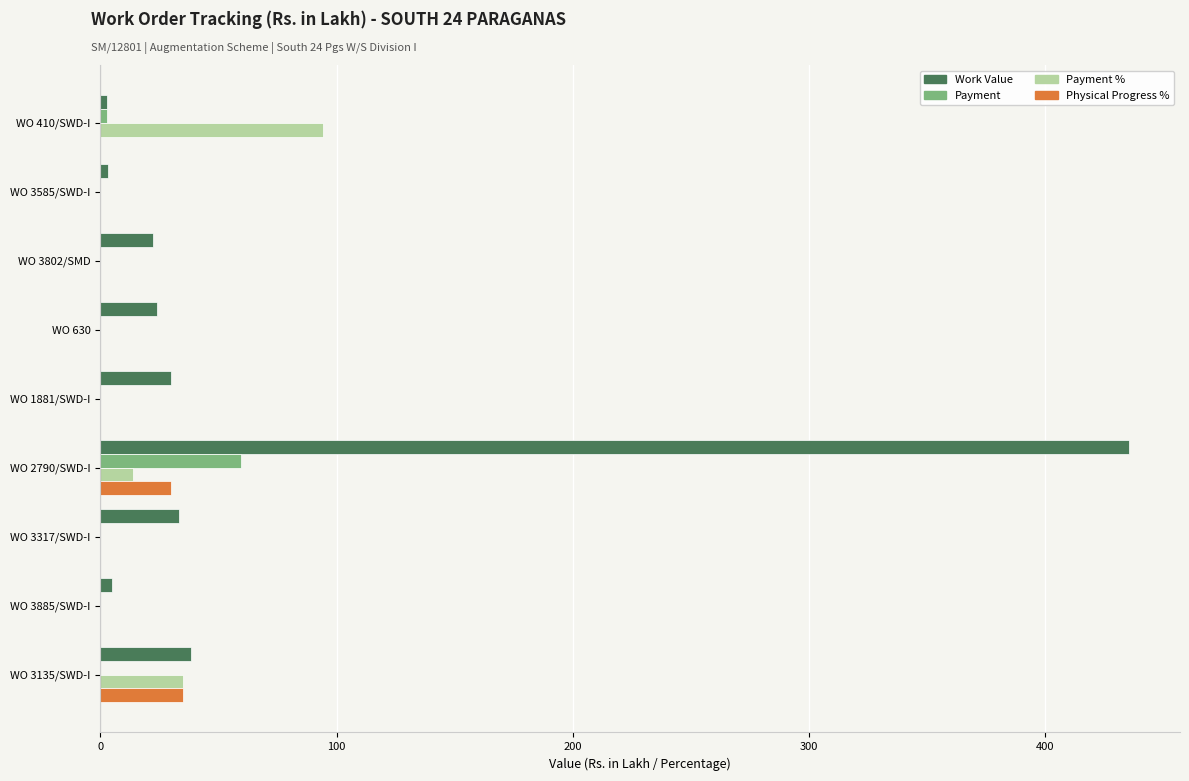

What is the maximum value shown in the chart?

435.2